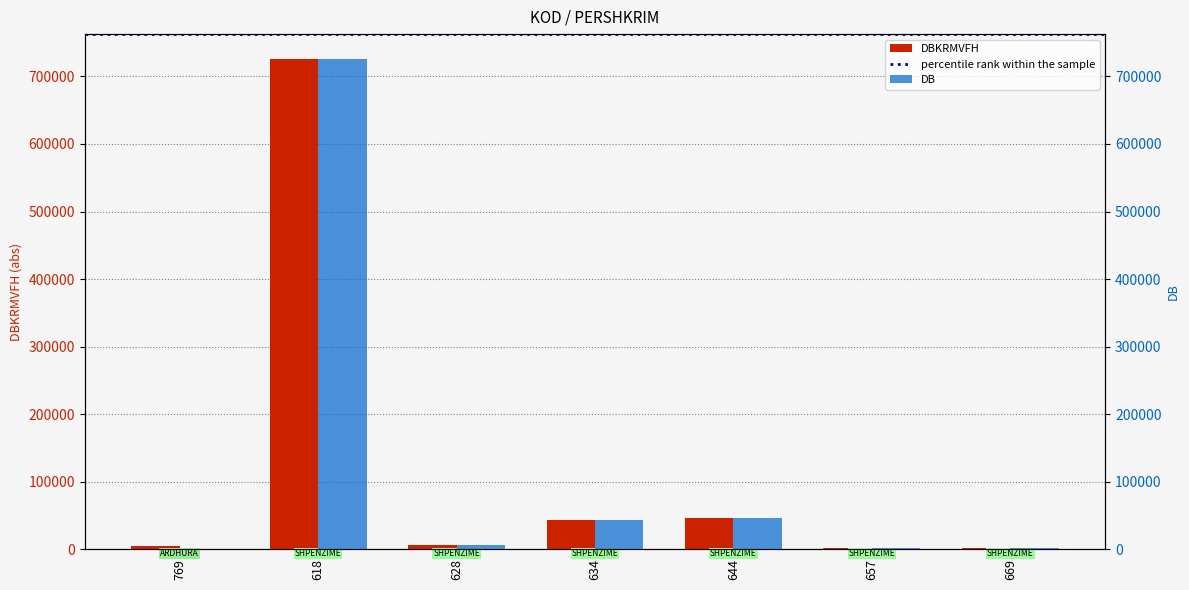

What value does the DB series have at 657?

1680.0